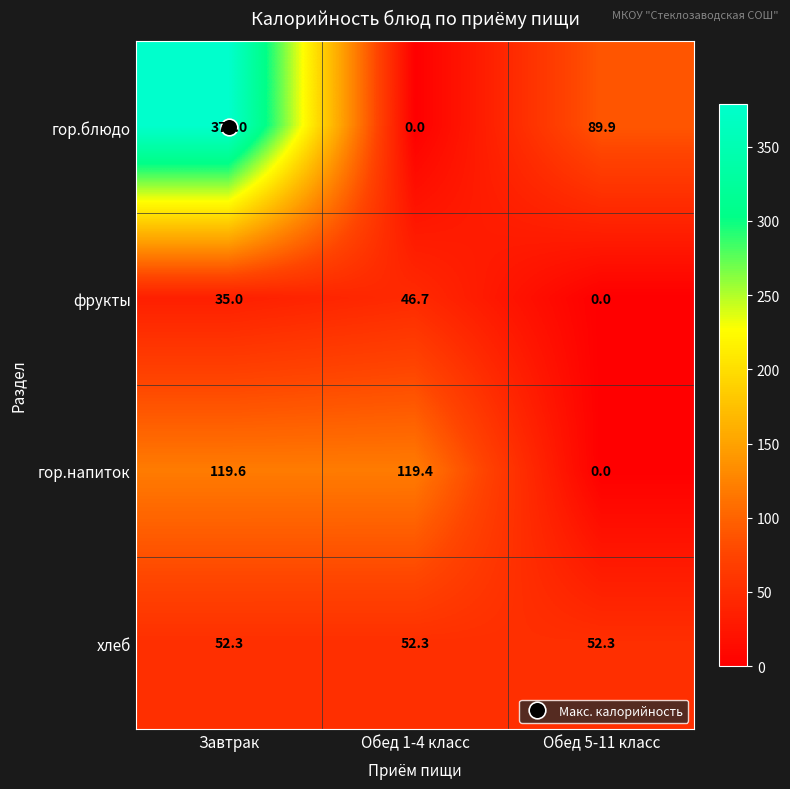

What is the difference between the highest and lowest values at Обед 5-11 класс?

89.9